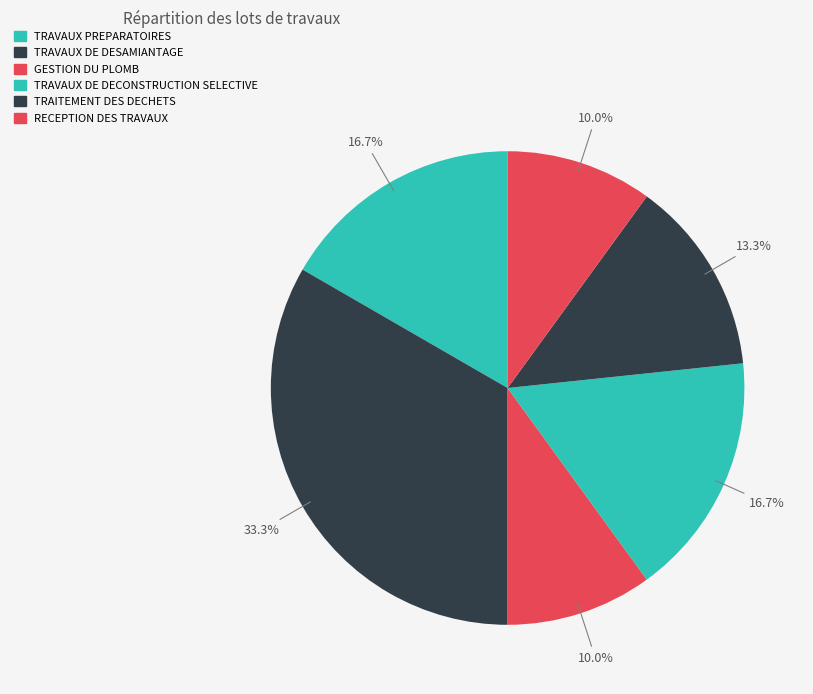

How many segments does this pie chart have?

6